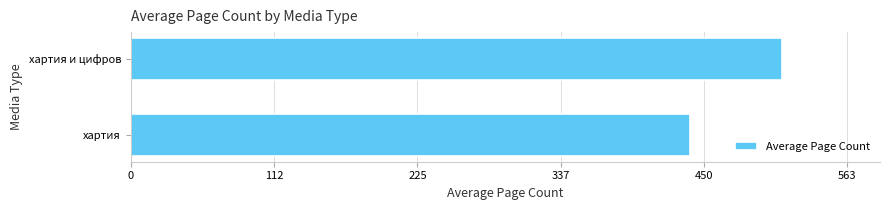

What is the difference between the maximum and minimum values?

72.6